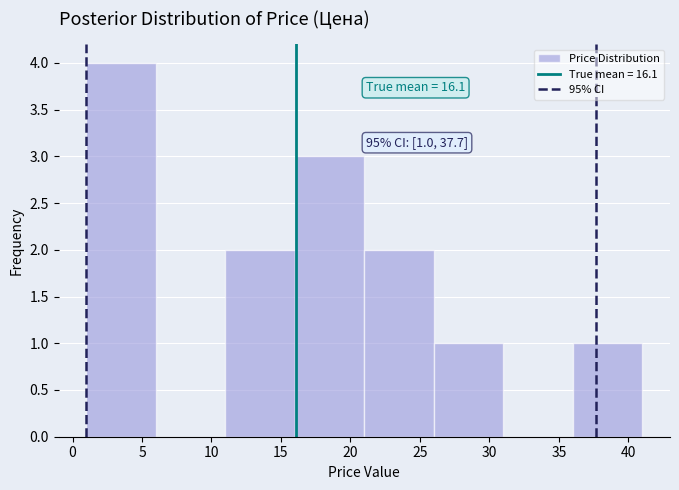

Over which range of the x-axis is the bar tallest?

1 to 6